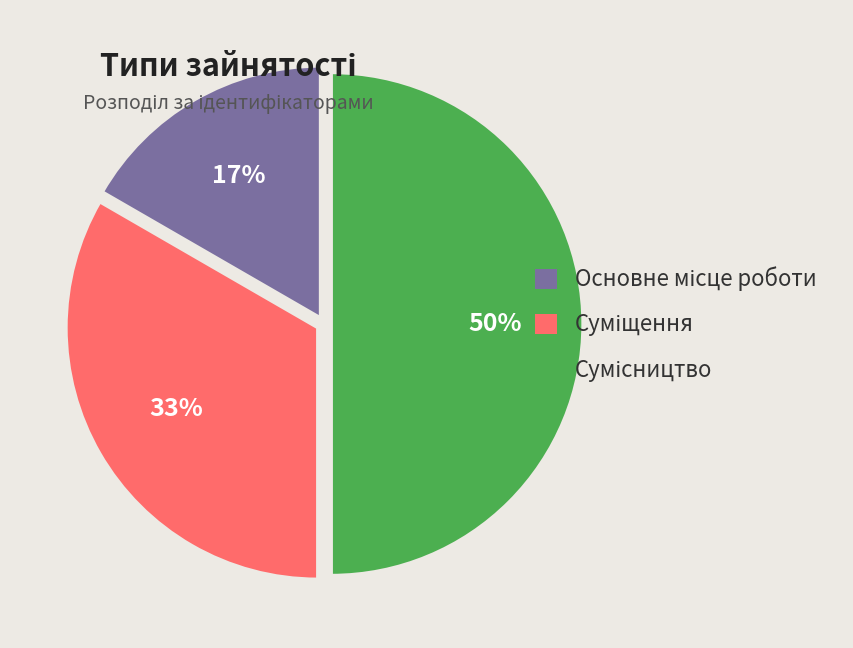

To the nearest percent, what is the difference between the largest and smallest slice percentages?

33%